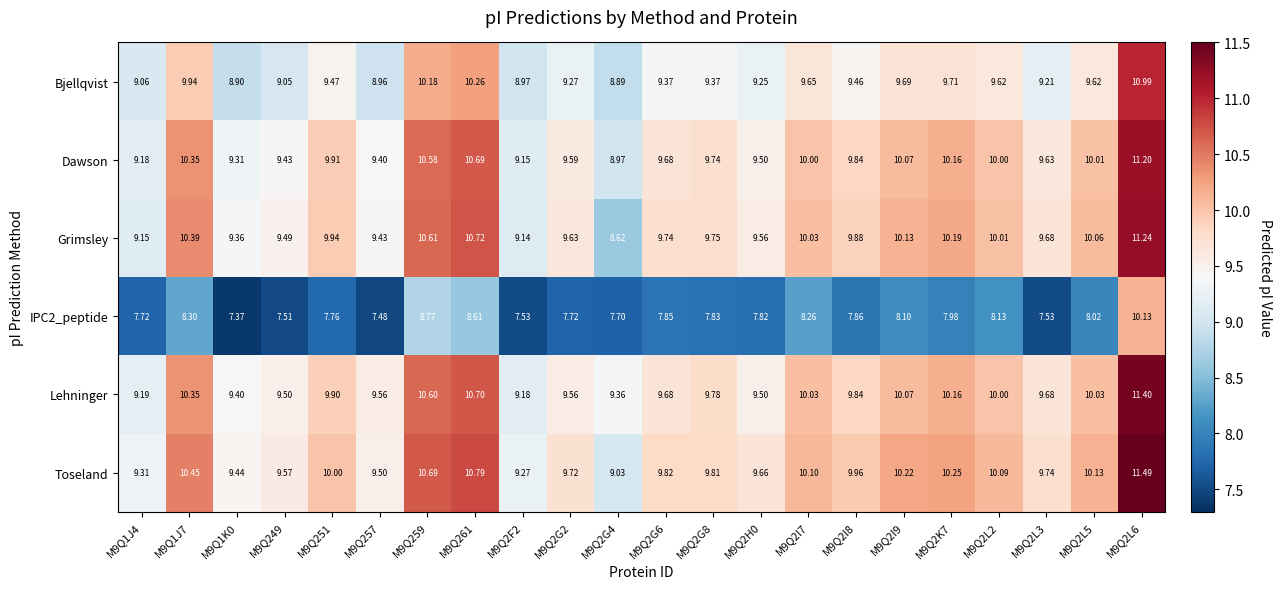

At how many categories does at least one series exceed 8?

22